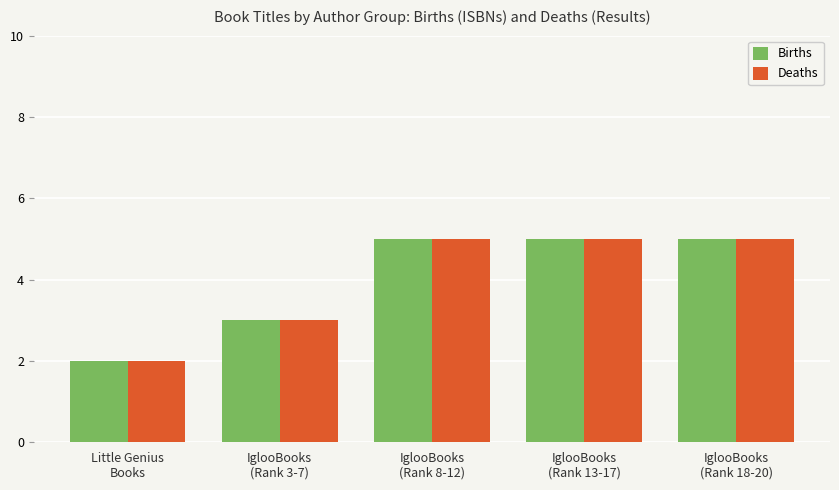

What is the difference between the maximum and minimum values in the Deaths series?

3